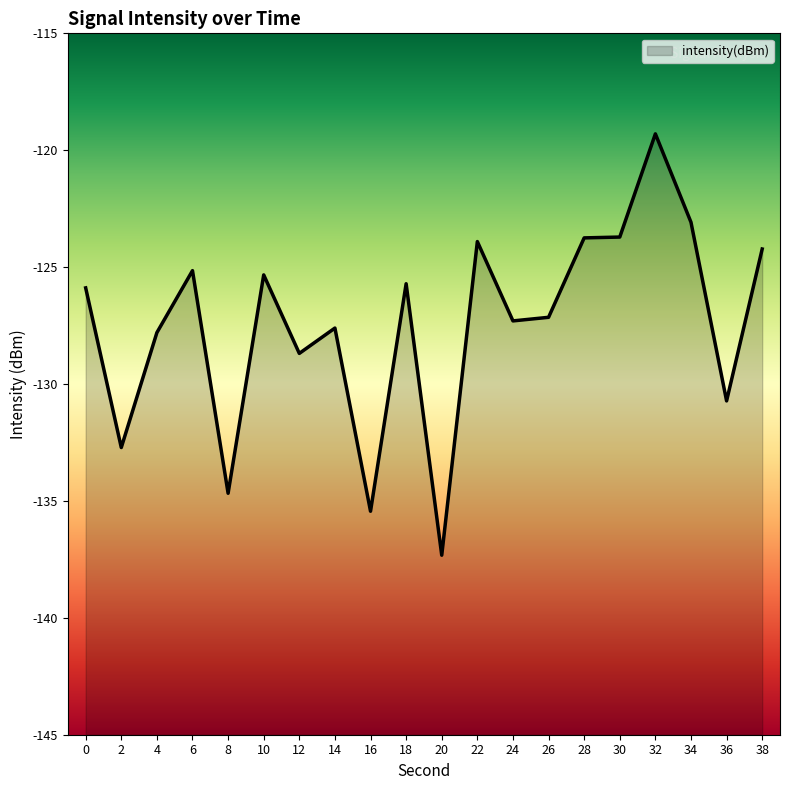

How many lines are shown in the chart?

1